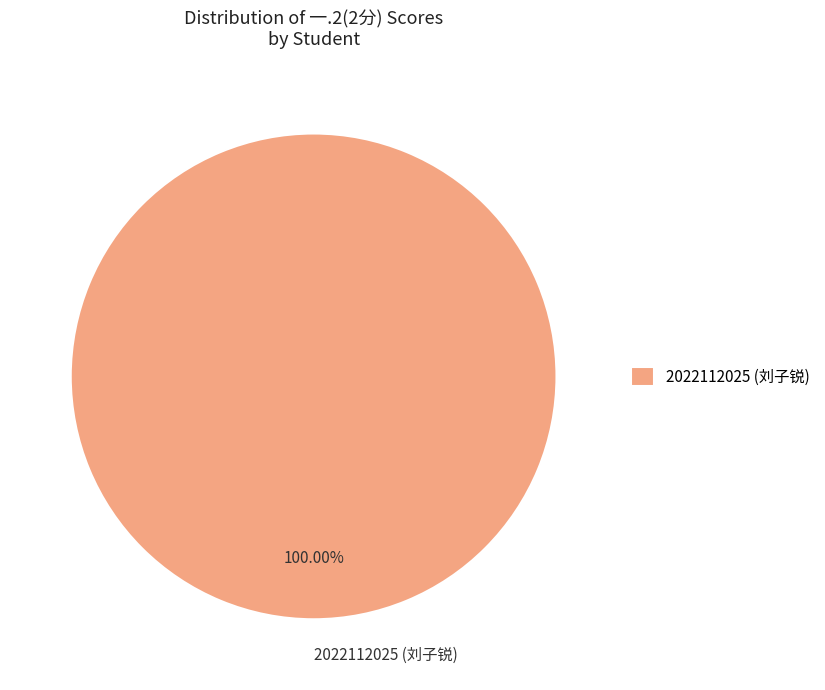

To the nearest percent, what portion does 2022112025 (刘子锐) represent?

100%